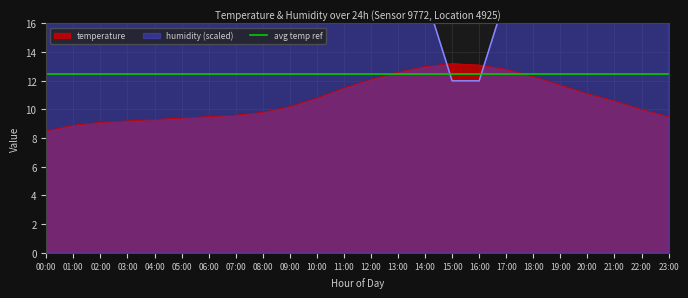

What is the sum of the temperature values at 18:00 and 06:00?

21.8